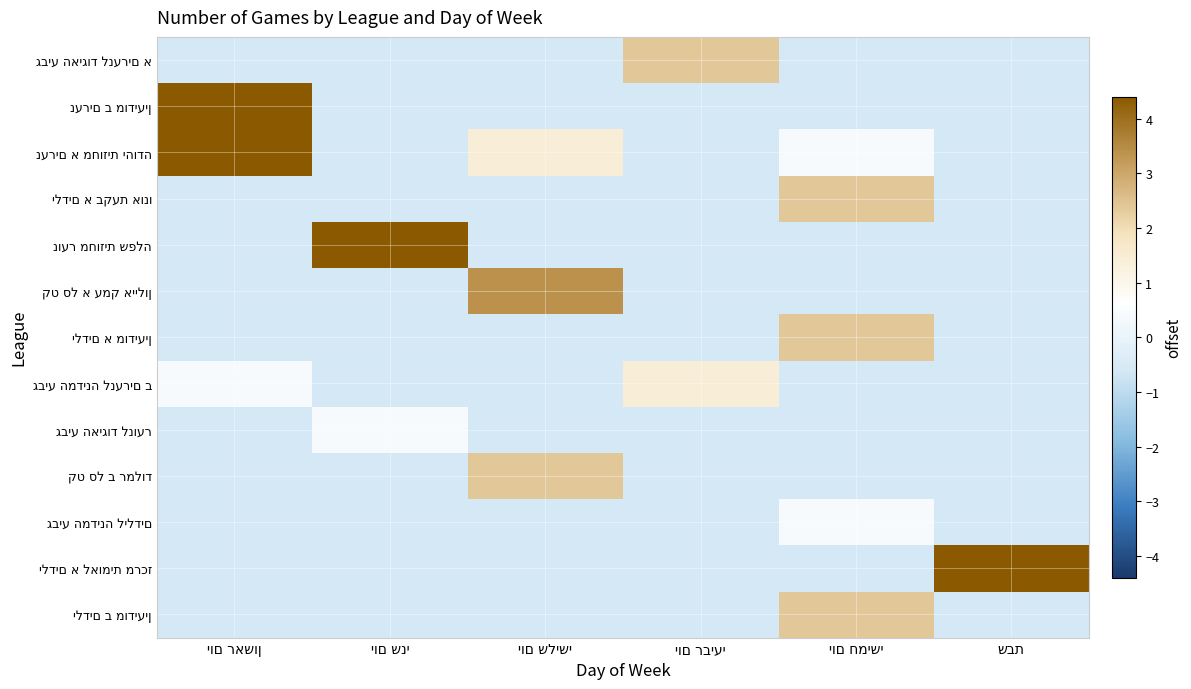

True or false: נוער מחוזית שפלה has a value of -0.9 at יום רביעי.

False